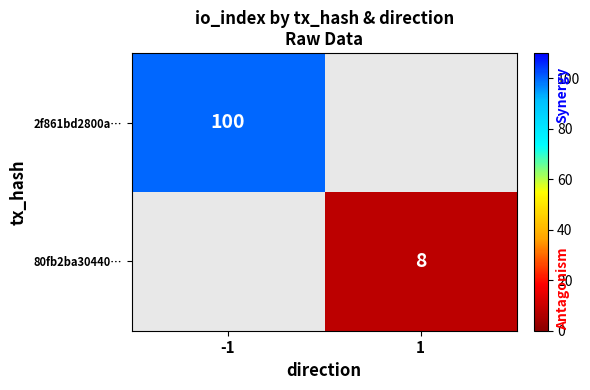

The 2f861bd2800a… series shows 141 at -1. True or false?

False